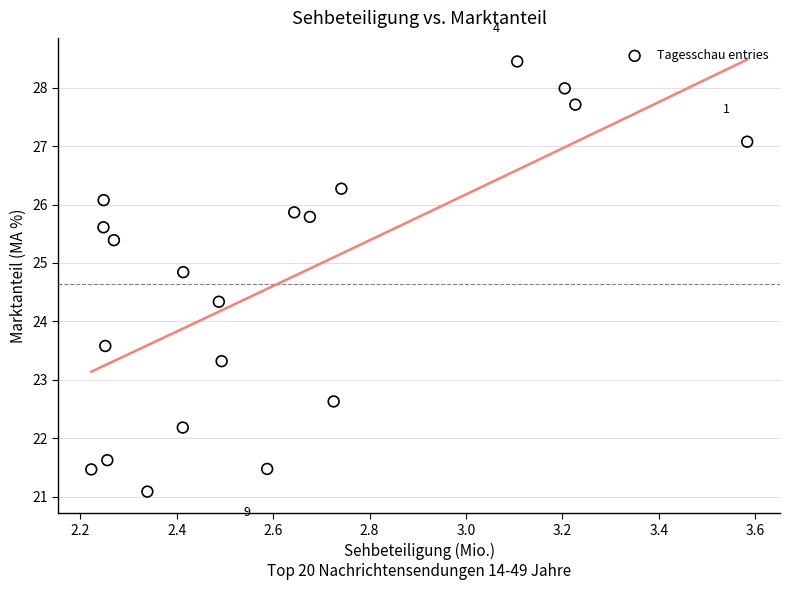

What is the range of X values (max minus min)?

1.4